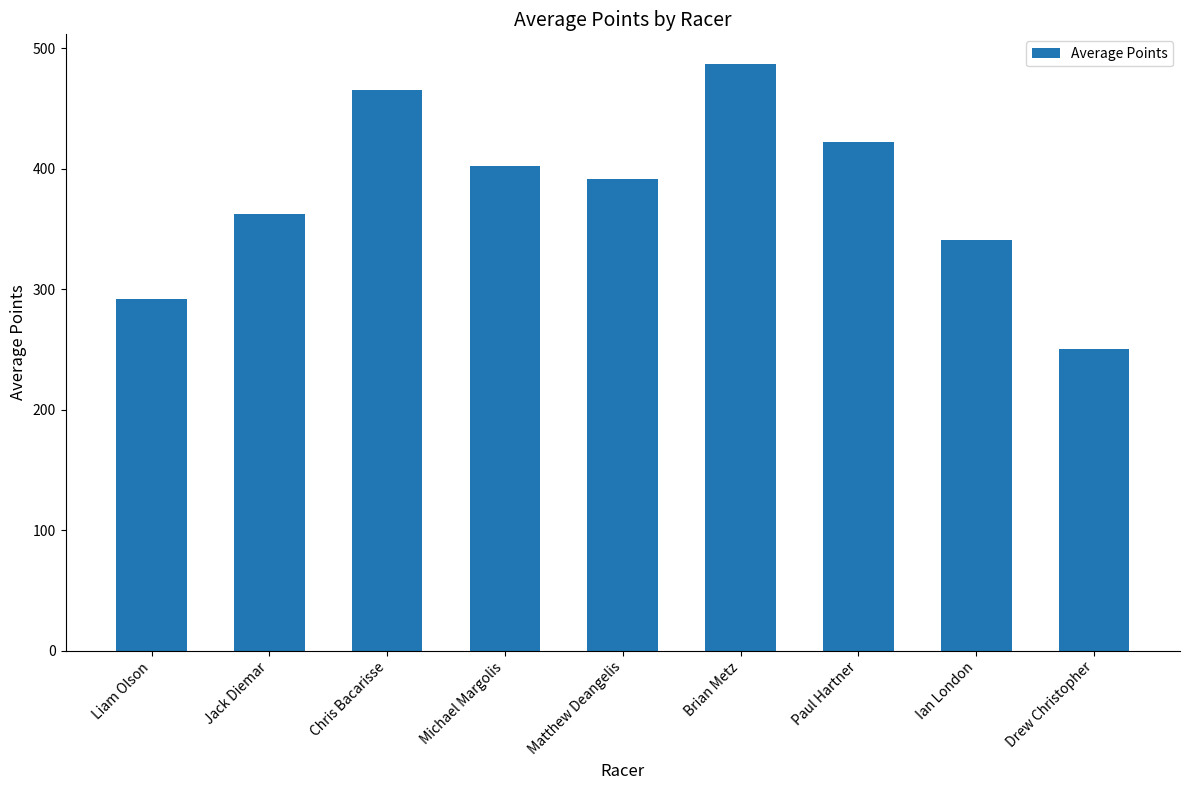

What is the ratio of the value at Brian Metz to the value at Drew Christopher?

1.9